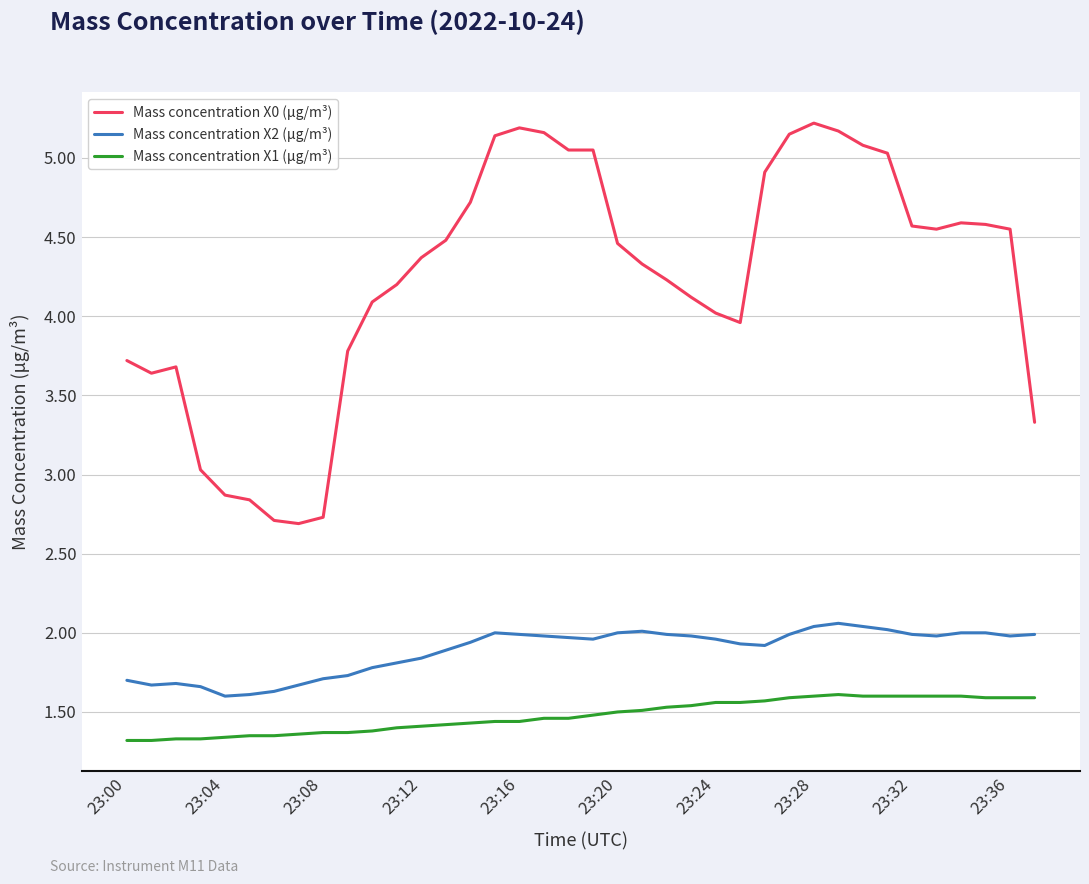

True or false: Mass concentration X1 (μg/m³) and Mass concentration X0 (μg/m³) cross at least once.

False